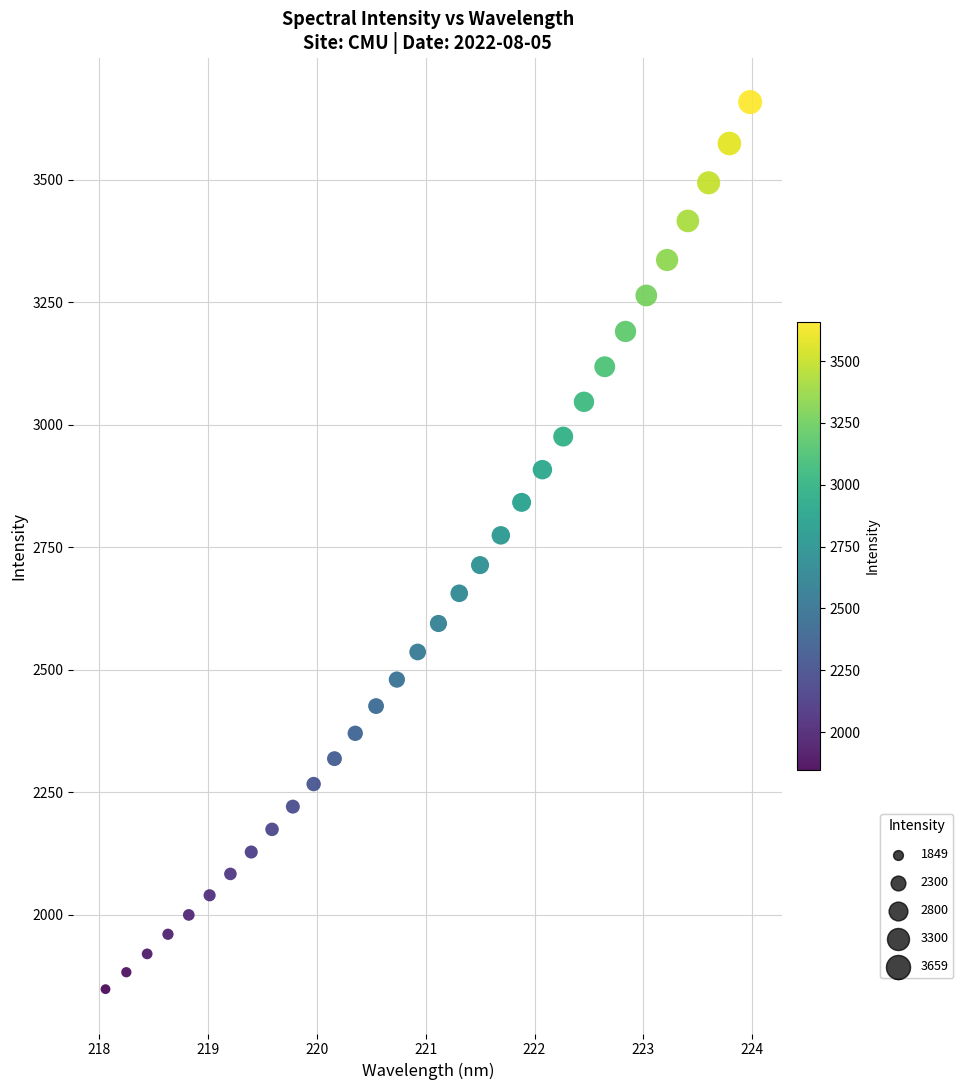

What is the range of X values (max minus min)?

5.9